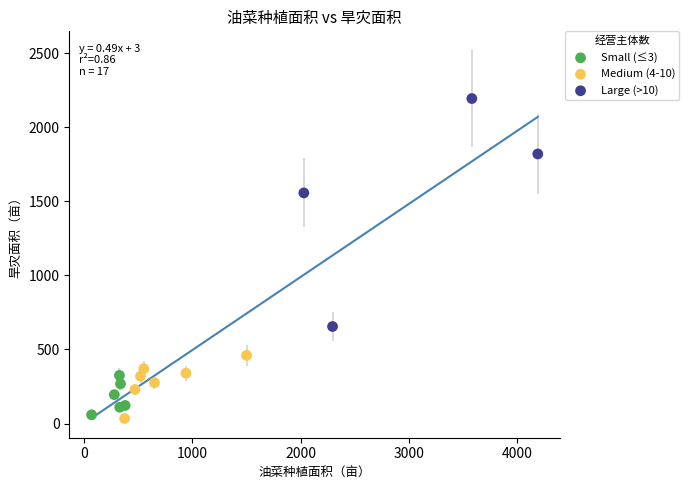

Which series has the widest spread of Y values?

Large (>10)